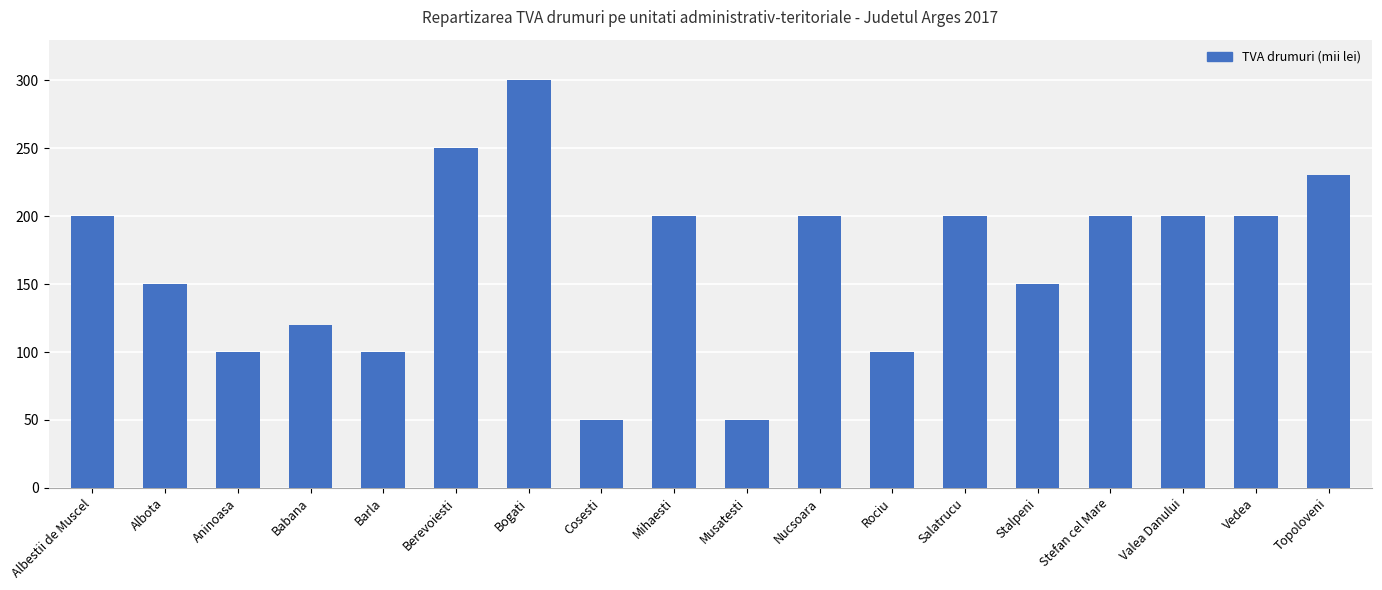

What is the label of the 13th bar from the right?

Berevoiesti